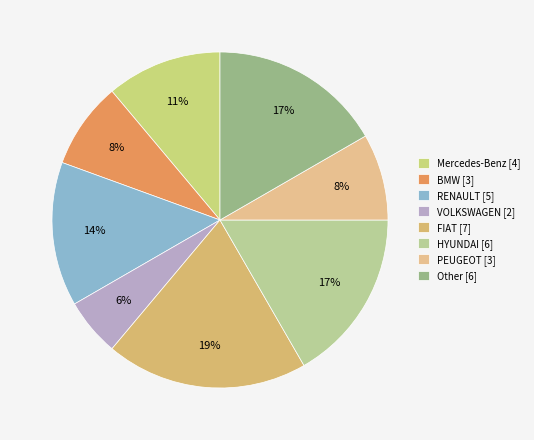

To the nearest percent, what percentage of the pie is PEUGEOT?

8%